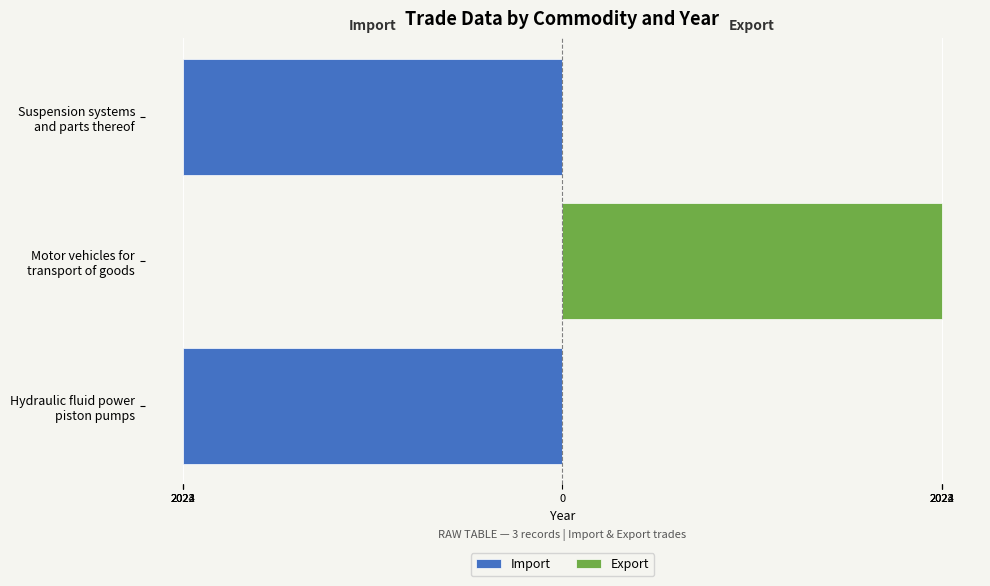

List the labels in order of value, largest first.

Suspension systems and parts thereof, Hydraulic fluid power piston pumps